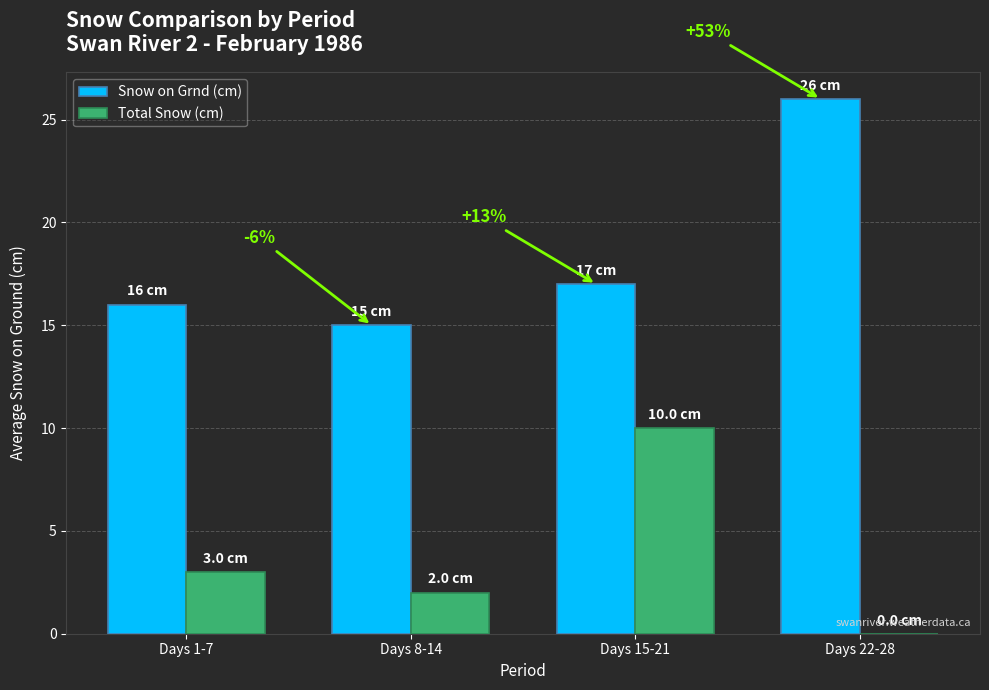

Count the number of data series in this chart.

2